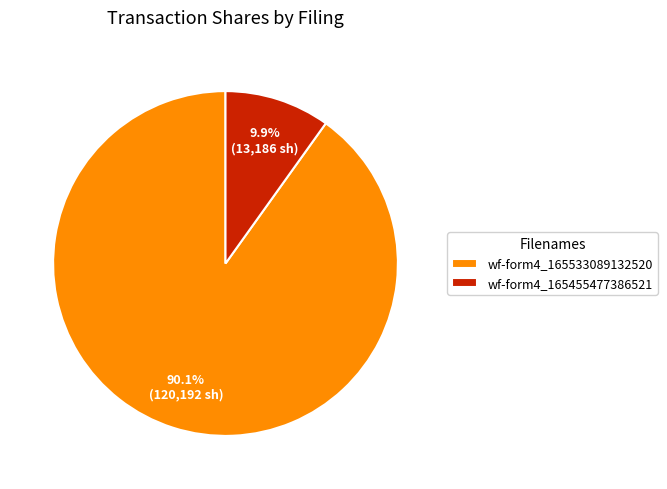

What is the majority slice?

wf-form4_165533089132520